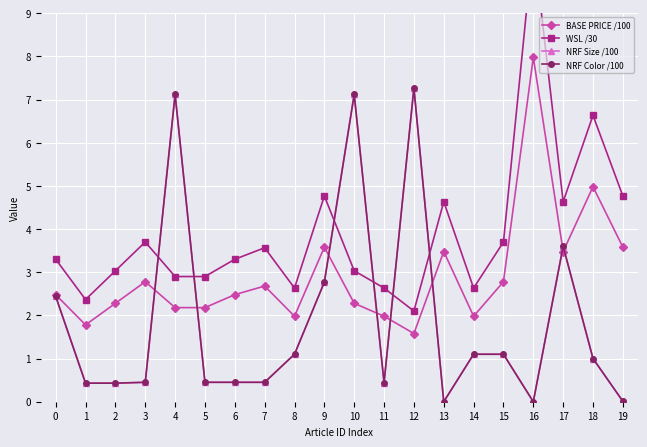

Reading left to right, list all the values displayed in this chart.

BASE PRICE /100: 2.5	1.8	2.3	2.8	2.2	2.2	2.5	2.7	2.0	3.6	2.3	2.0	1.6	3.5	2.0	2.8	8.0	3.5	5.0	3.6
WSL /30: 3.3	2.4	3.0	3.7	2.9	2.9	3.3	3.6	2.6	4.8	3.0	2.6	2.1	4.6	2.6	3.7	10.6	4.6	6.6	4.8
NRF Size /100: 2.4	0.4	0.4	0.5	7.1	0.5	0.5	0.5	1.1	2.8	7.1	0.4	7.3	0.0	1.1	1.1	0.0	3.6	1.0	0.0
NRF Color /100: 2.4	0.4	0.4	0.5	7.1	0.5	0.5	0.5	1.1	2.8	7.1	0.4	7.3	0.0	1.1	1.1	0.0	3.6	1.0	0.0